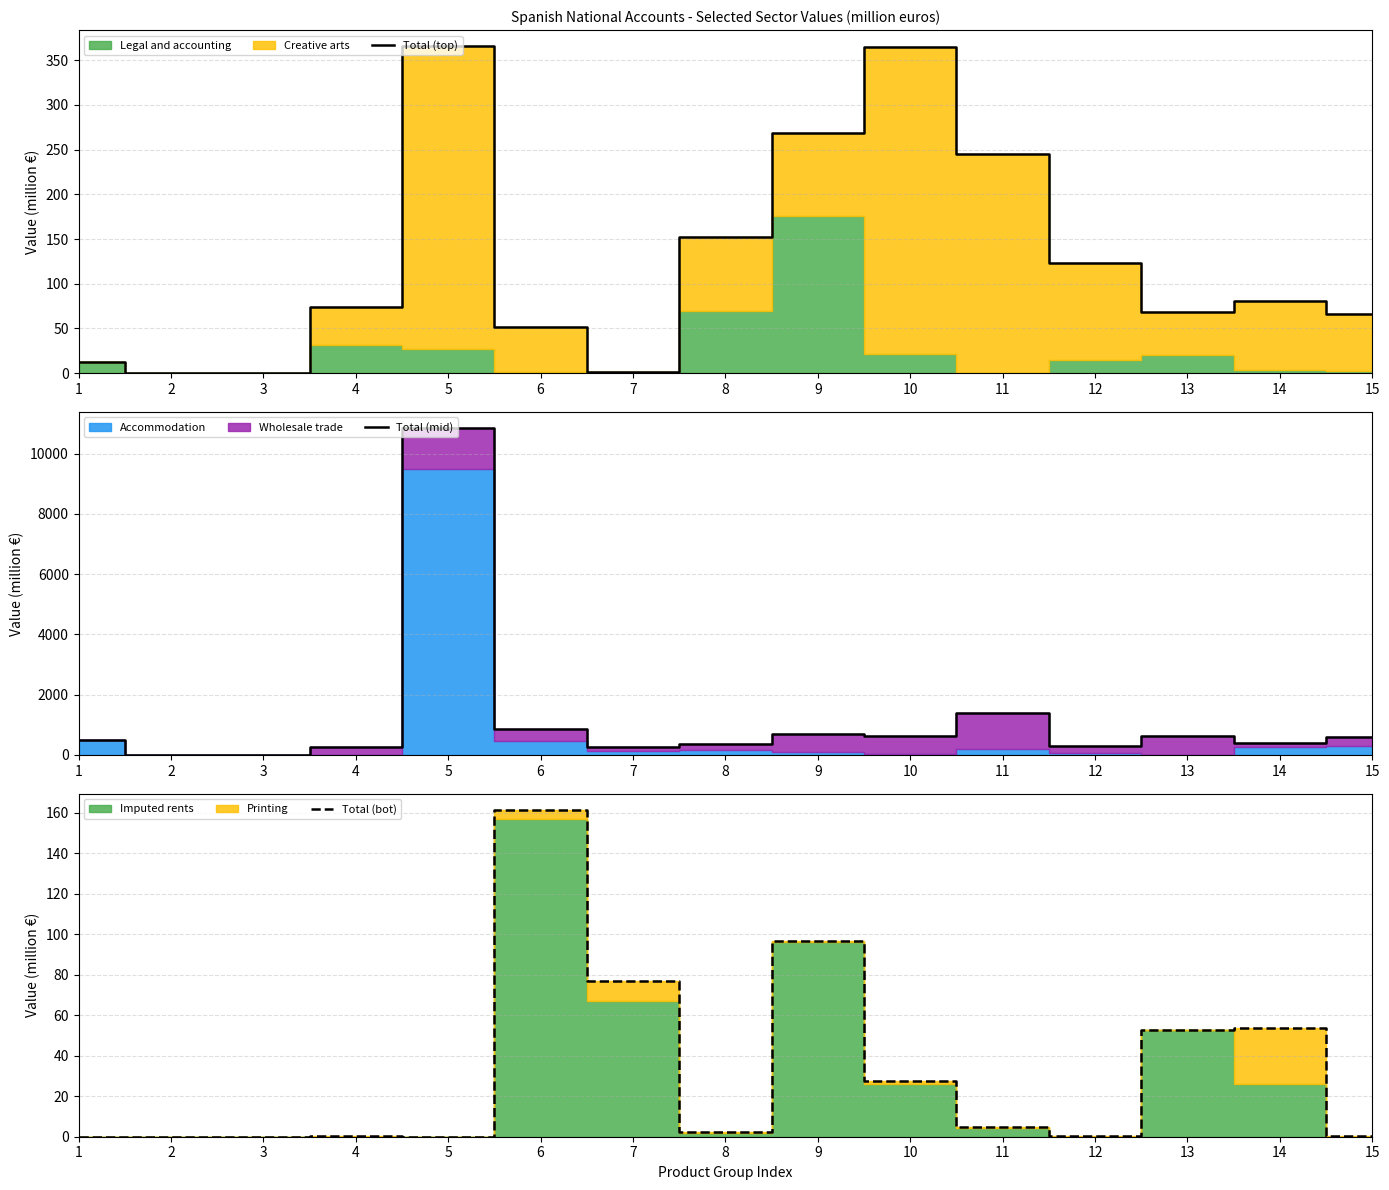

True or false: Total (mid) and Total (top) cross at least once.

False